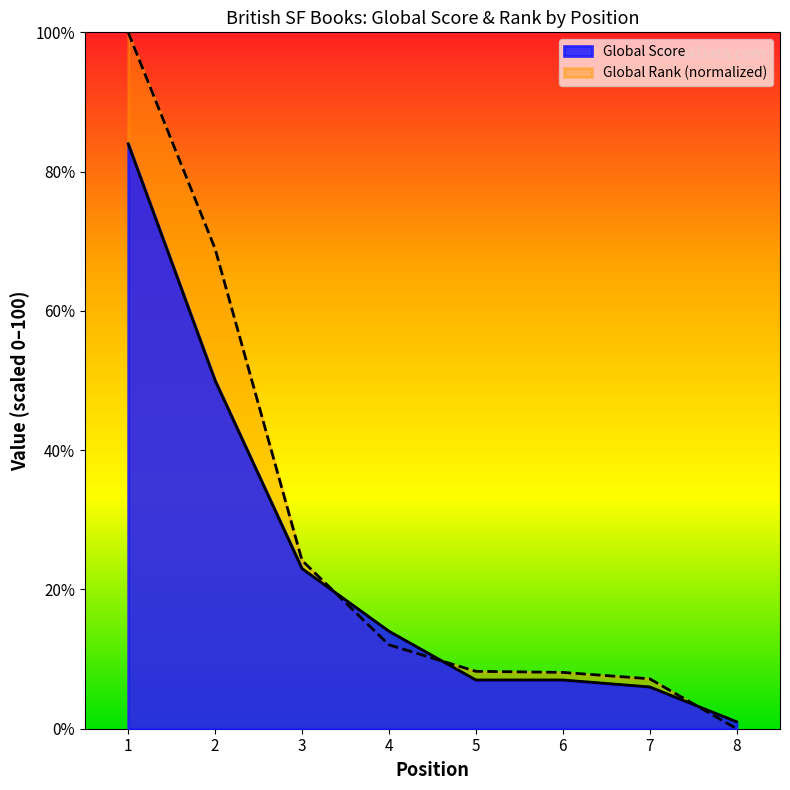

What is the sum of the Global Rank (scaled) values at 4 and 5?

20.3